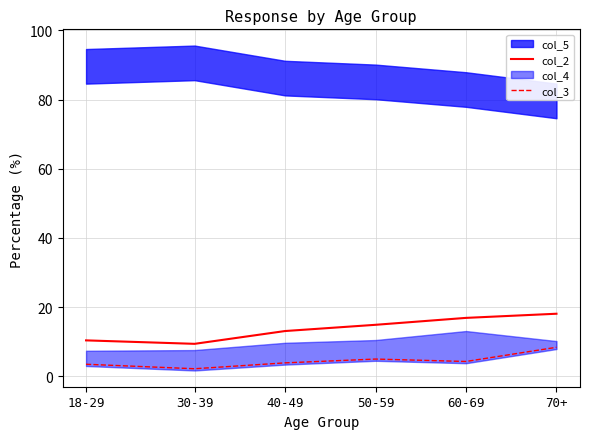

At which category is the sum across all series the highest?

70+